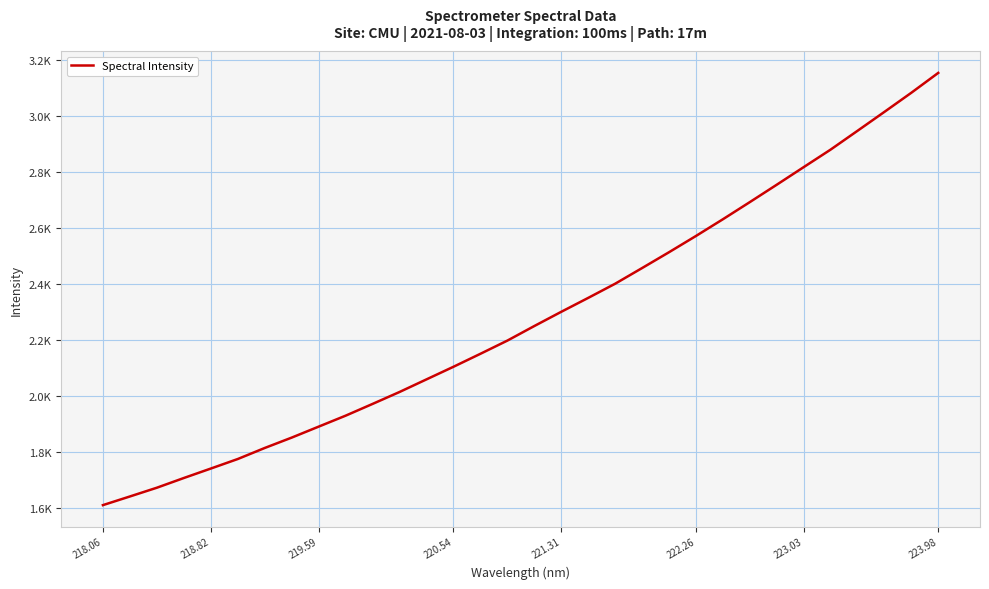

Is this an area chart (filled region under the line)?

No